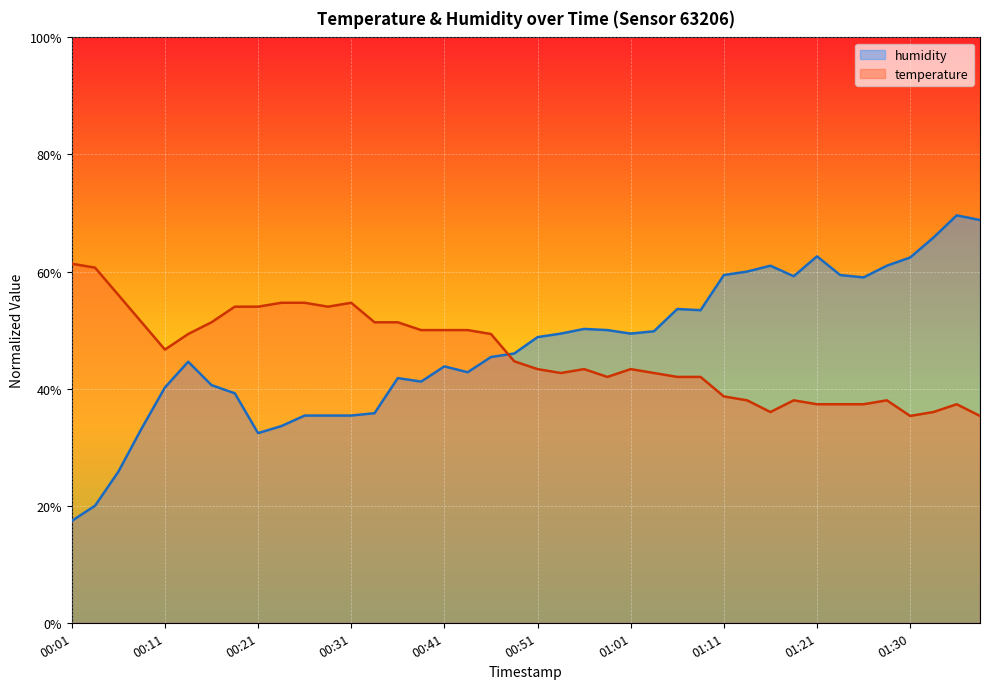

Is the value of temperature at 01:33 greater than the value of humidity at 00:38?

No